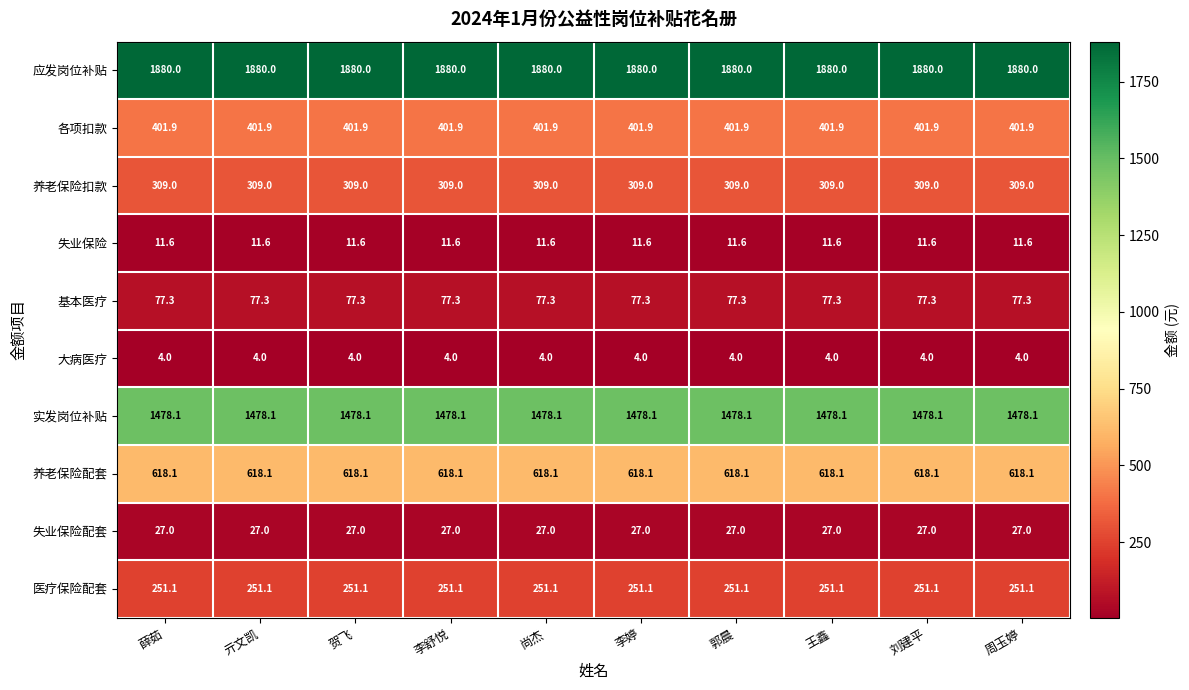

At 尚杰, list the series in order from largest to smallest.

应发岗位补贴, 实发岗位补贴, 养老保险配套, 各项扣款, 养老保险扣款, 医疗保险配套, 基本医疗, 失业保险配套, 失业保险, 大病医疗